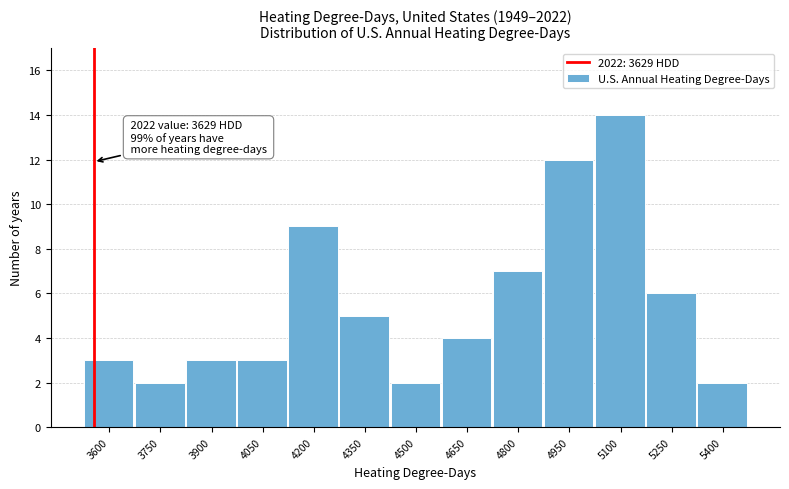

Reading right to left, transcribe all the data shown in this chart.

5400=2	5250=6	5100=14	4950=12	4800=7	4650=4	4500=2	4350=5	4200=9	4050=3	3900=3	3750=2	3600=3